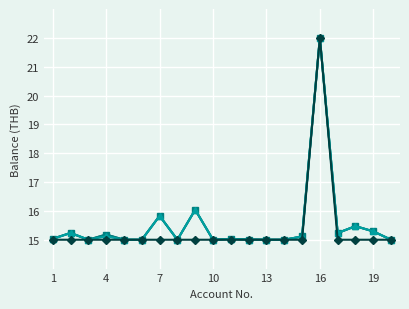

What is the smallest value displayed?

15.0